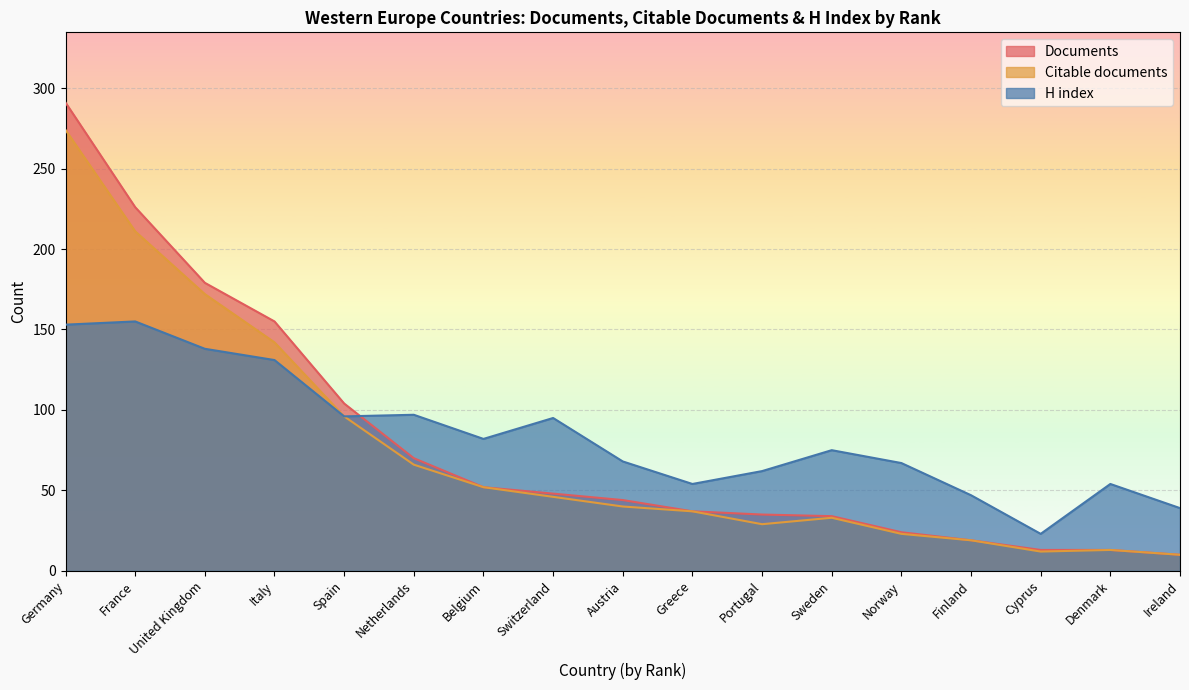

Is it true that Documents equals 22 at Cyprus?

False